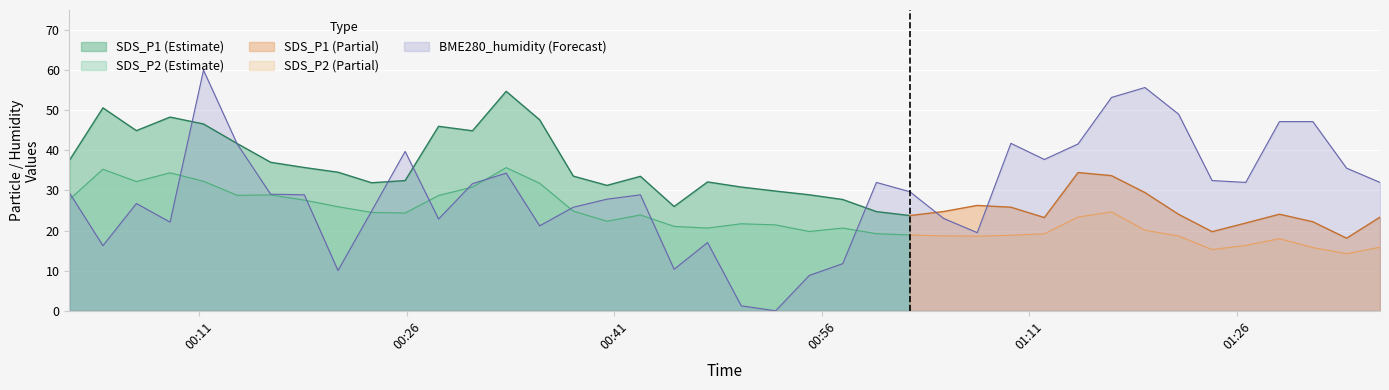

True or false: SDS_P2 (Estimate) and SDS_P1 (Estimate) cross at least once.

False